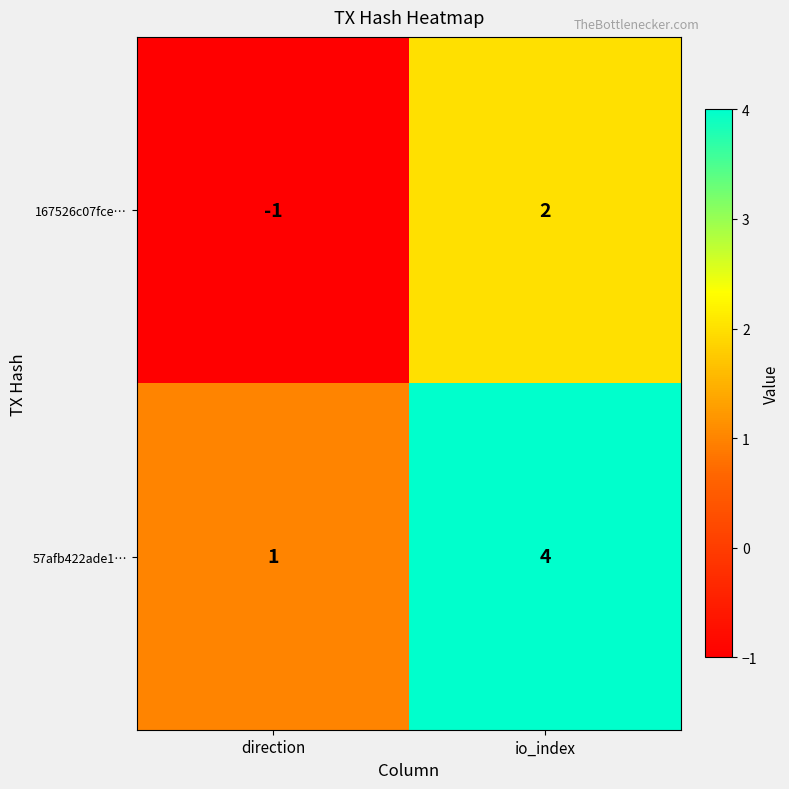

List the series in order of their overall mean, lowest first.

167526c07fce…, 57afb422ade1…